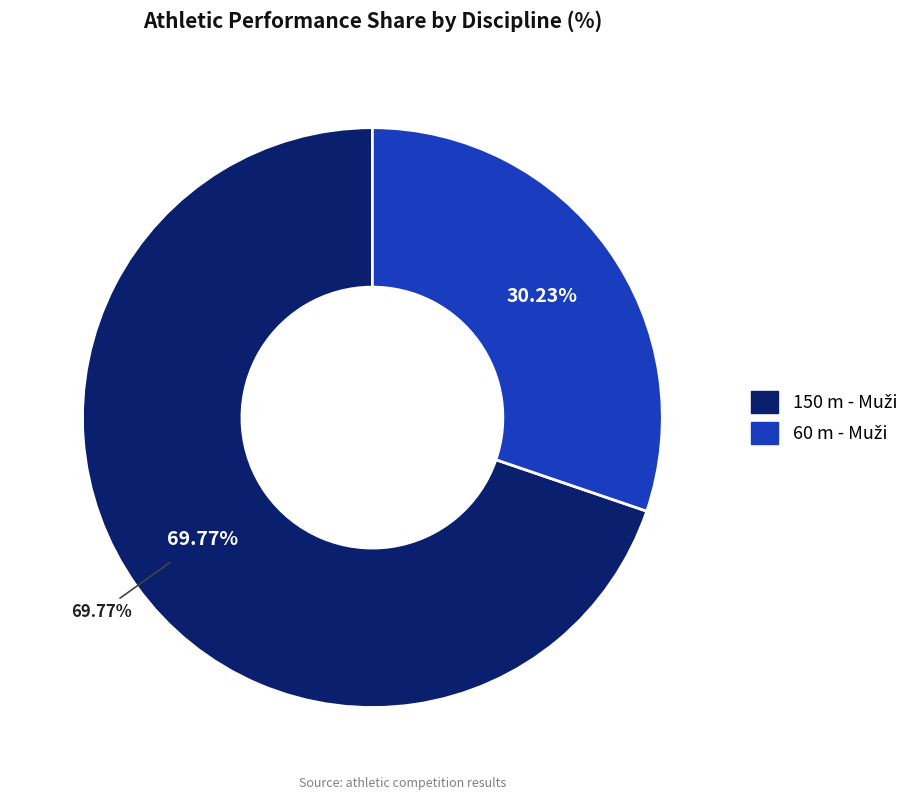

Rank the categories by value from highest to lowest.

150 m - Muži, 60 m - Muži